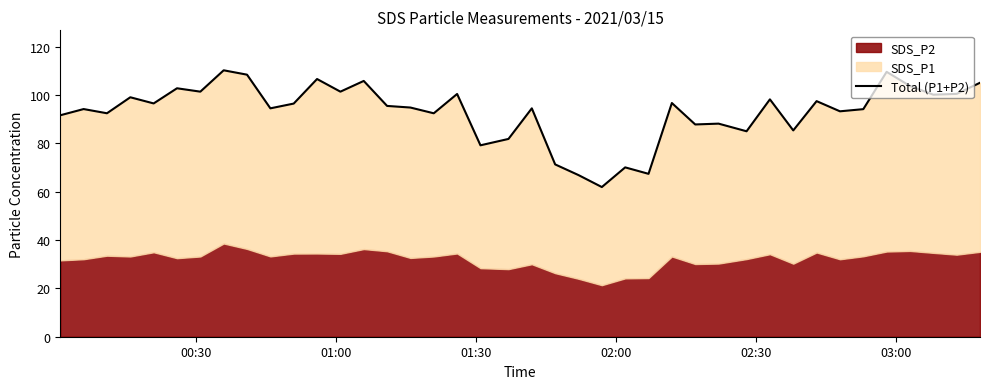

Is it true that the value at 00:30 is 44.6?

False